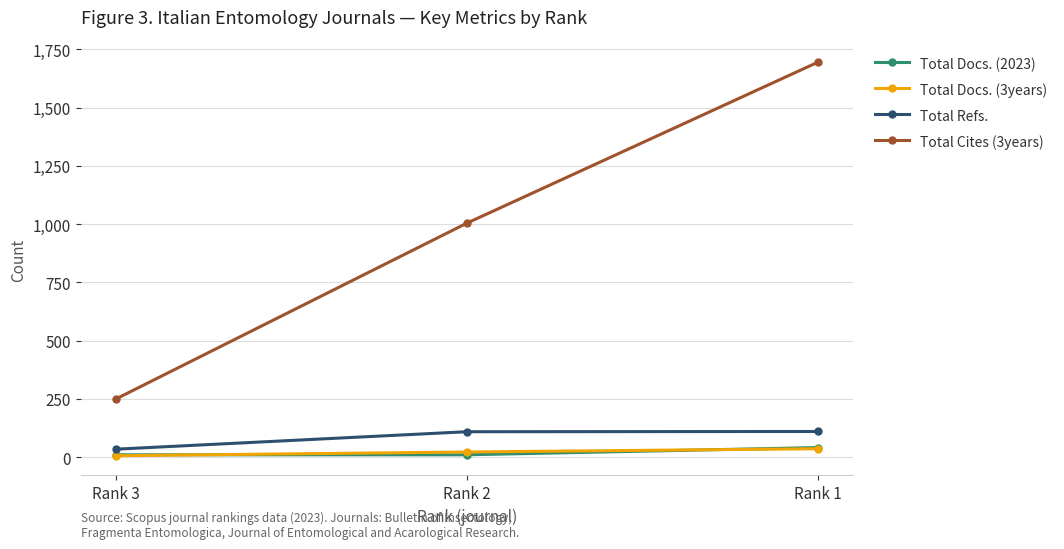

Between Rank 2 and Rank 1, which series saw the biggest shift?

Total Cites (3years)